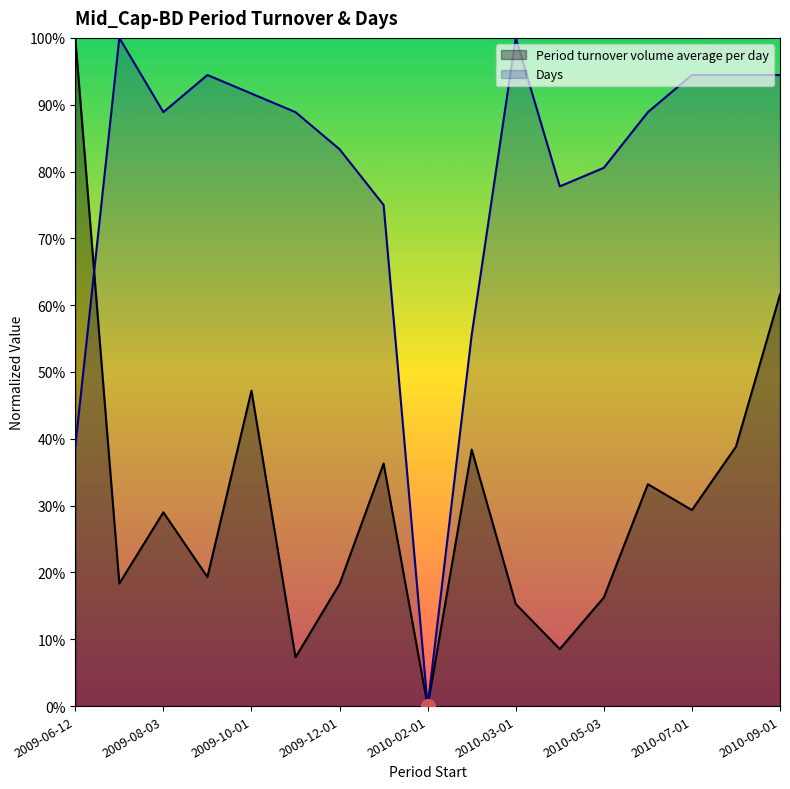

How many interior local valleys does the Period turnover volume average per day series have?

6